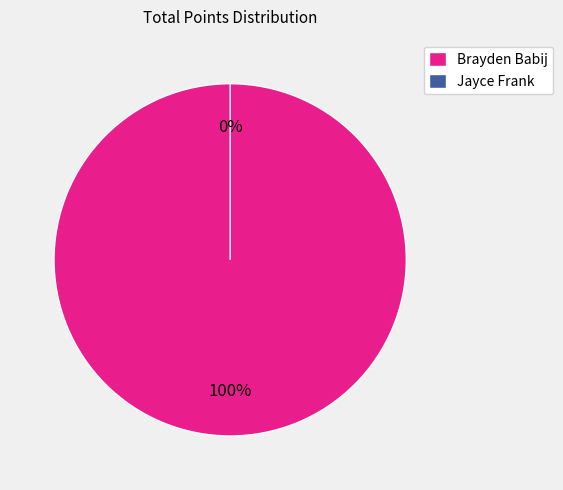

The Jayce Frank slice represents 0% of the pie. True or false?

True